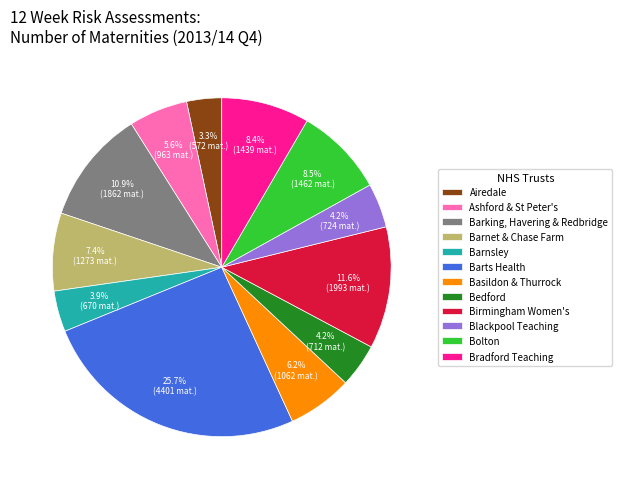

Does Bedford represent more than half of the total?

No